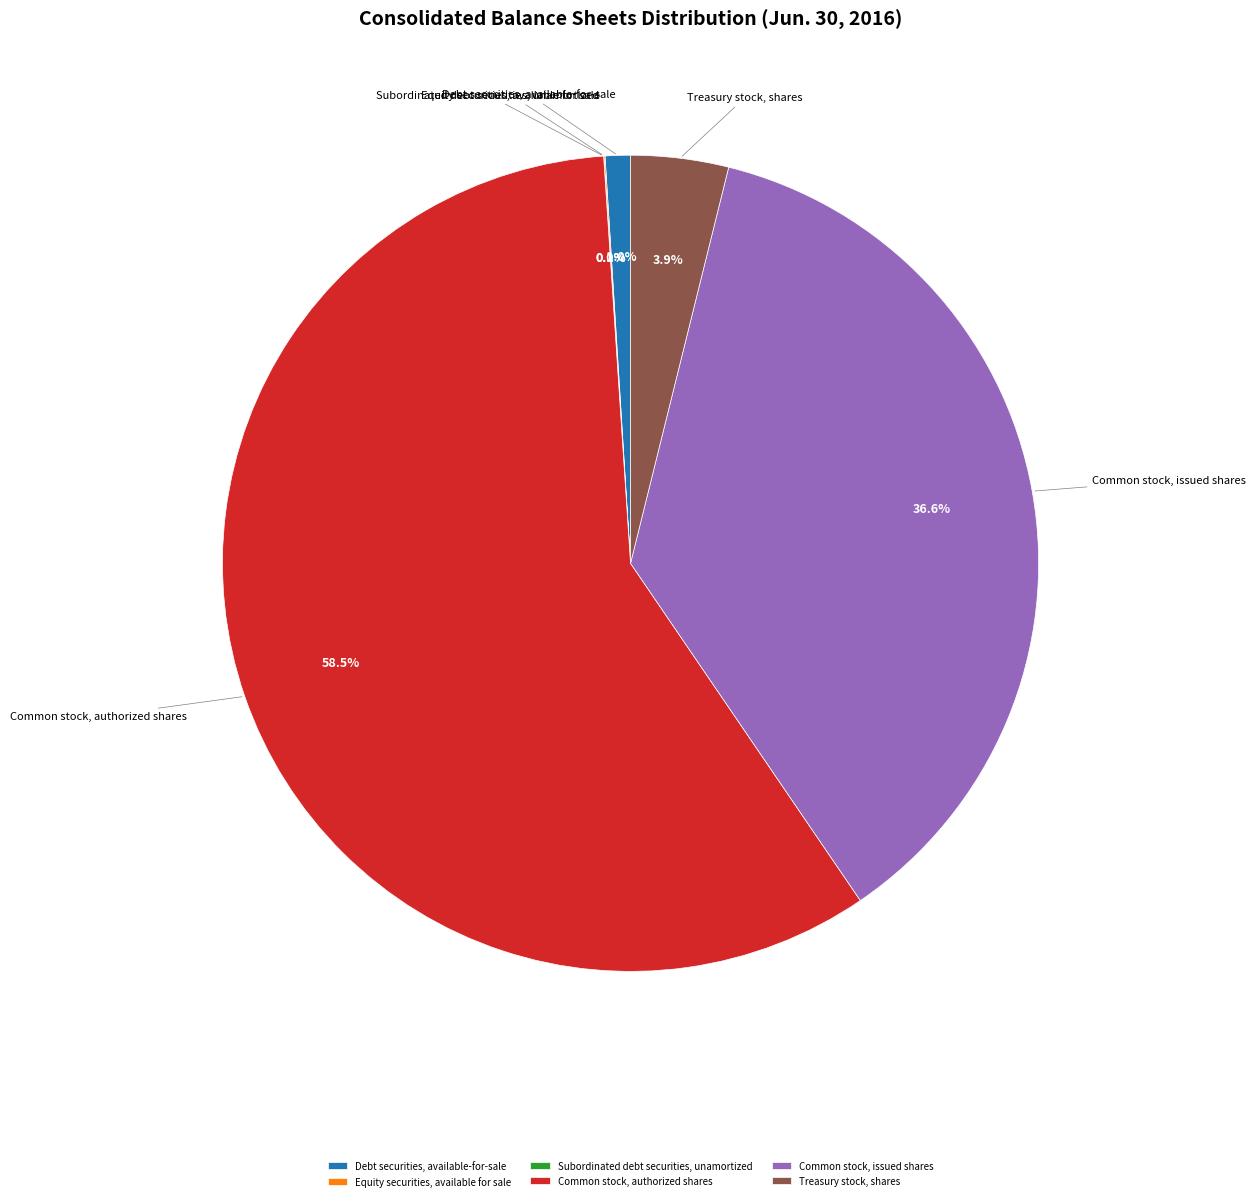

What is the largest slice in the pie chart?

Common stock, authorized shares